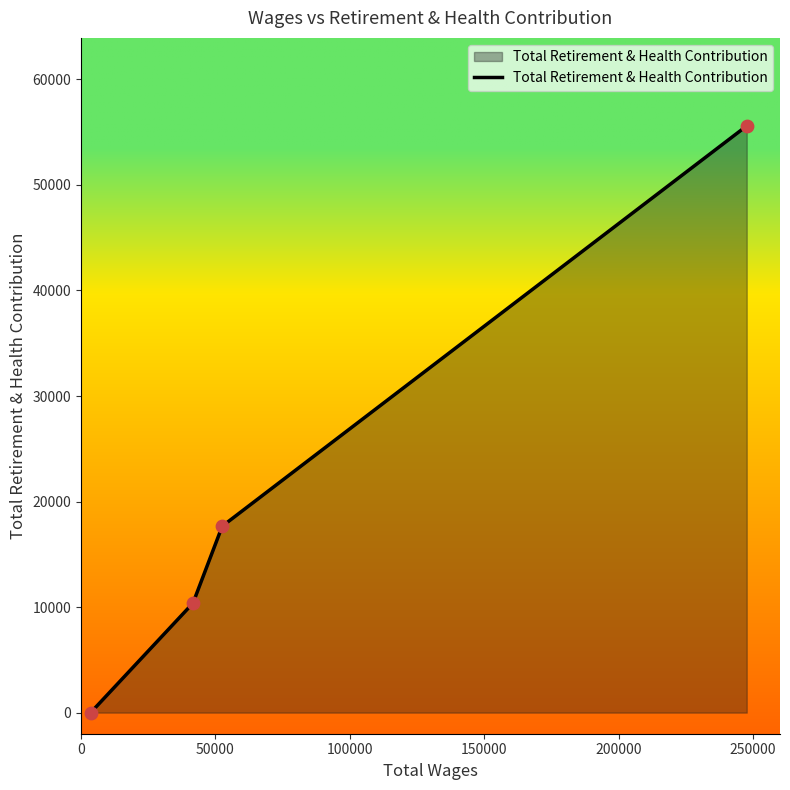

What is the difference between the maximum and minimum values?

55593